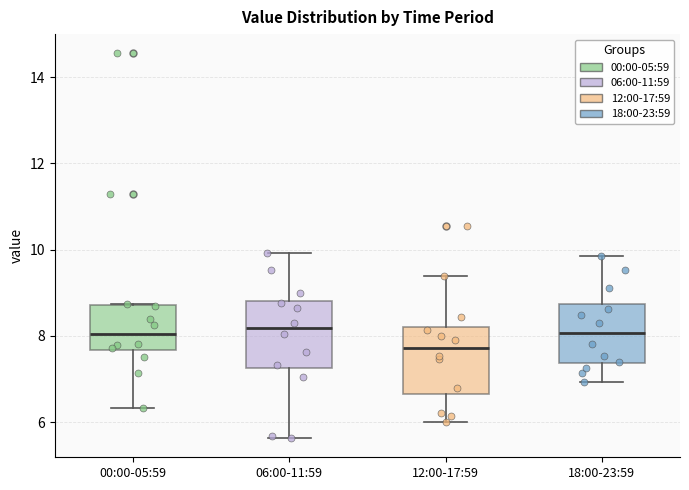

Reading left to right, read every box against the y-axis: the position of its median line, the range the box covers, and the ends of its whiskers. The values are not printed on the chart, so give them approximately, as read against the axis.

00:00-05:59: median 8.0, box 7.6 to 8.8, whiskers 6.4 to 8.8
06:00-11:59: median 8.2, box 7.2 to 8.8, whiskers 5.6 to 10.0
12:00-17:59: median 7.8, box 6.6 to 8.2, whiskers 6.0 to 9.4
18:00-23:59: median 8.0, box 7.4 to 8.8, whiskers 7.0 to 9.8